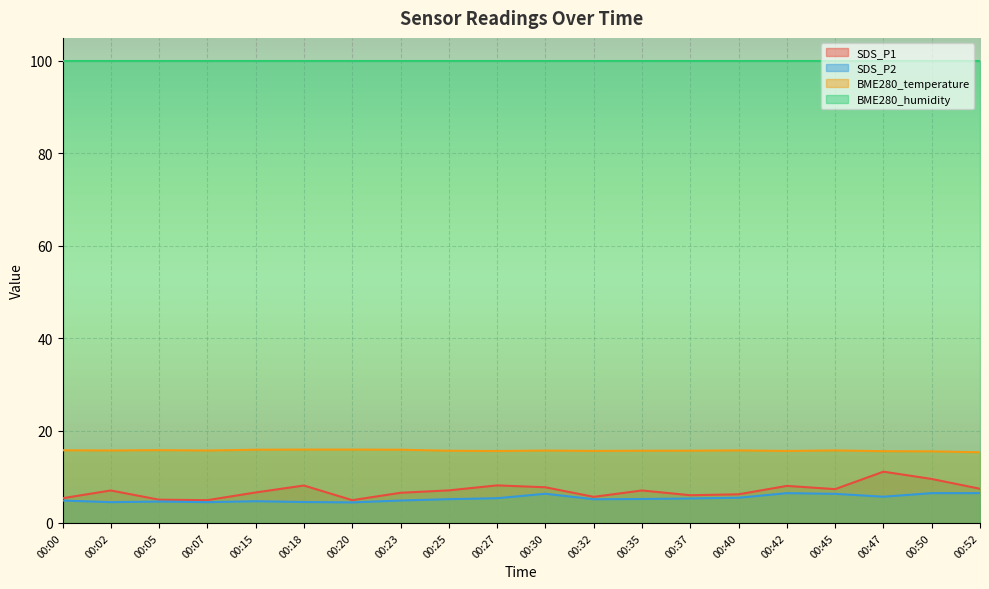

Rank the series by their maximum value, from lowest to highest.

SDS_P2, SDS_P1, BME280_temperature, BME280_humidity